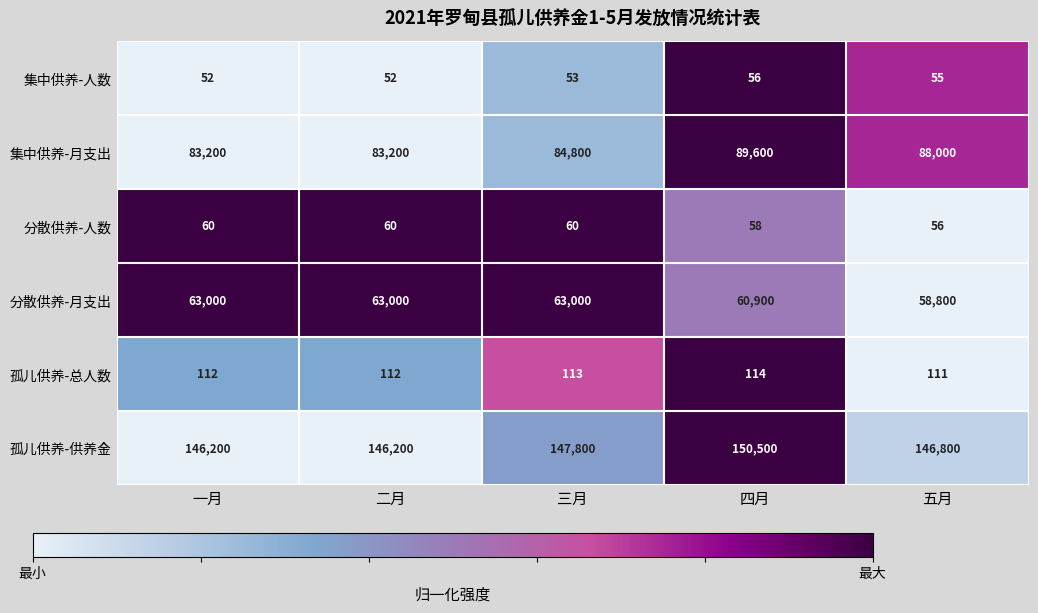

Read the 集中供养-人数 value at 一月.

52